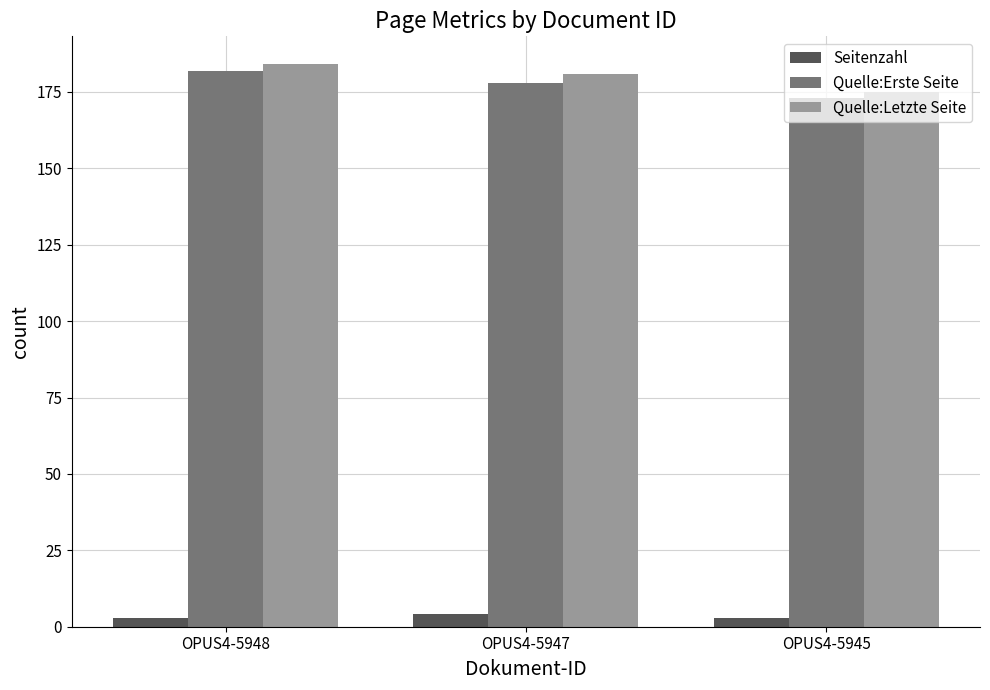

List the labels in order of Quelle:Letzte Seite value, smallest first.

OPUS4-5945, OPUS4-5947, OPUS4-5948